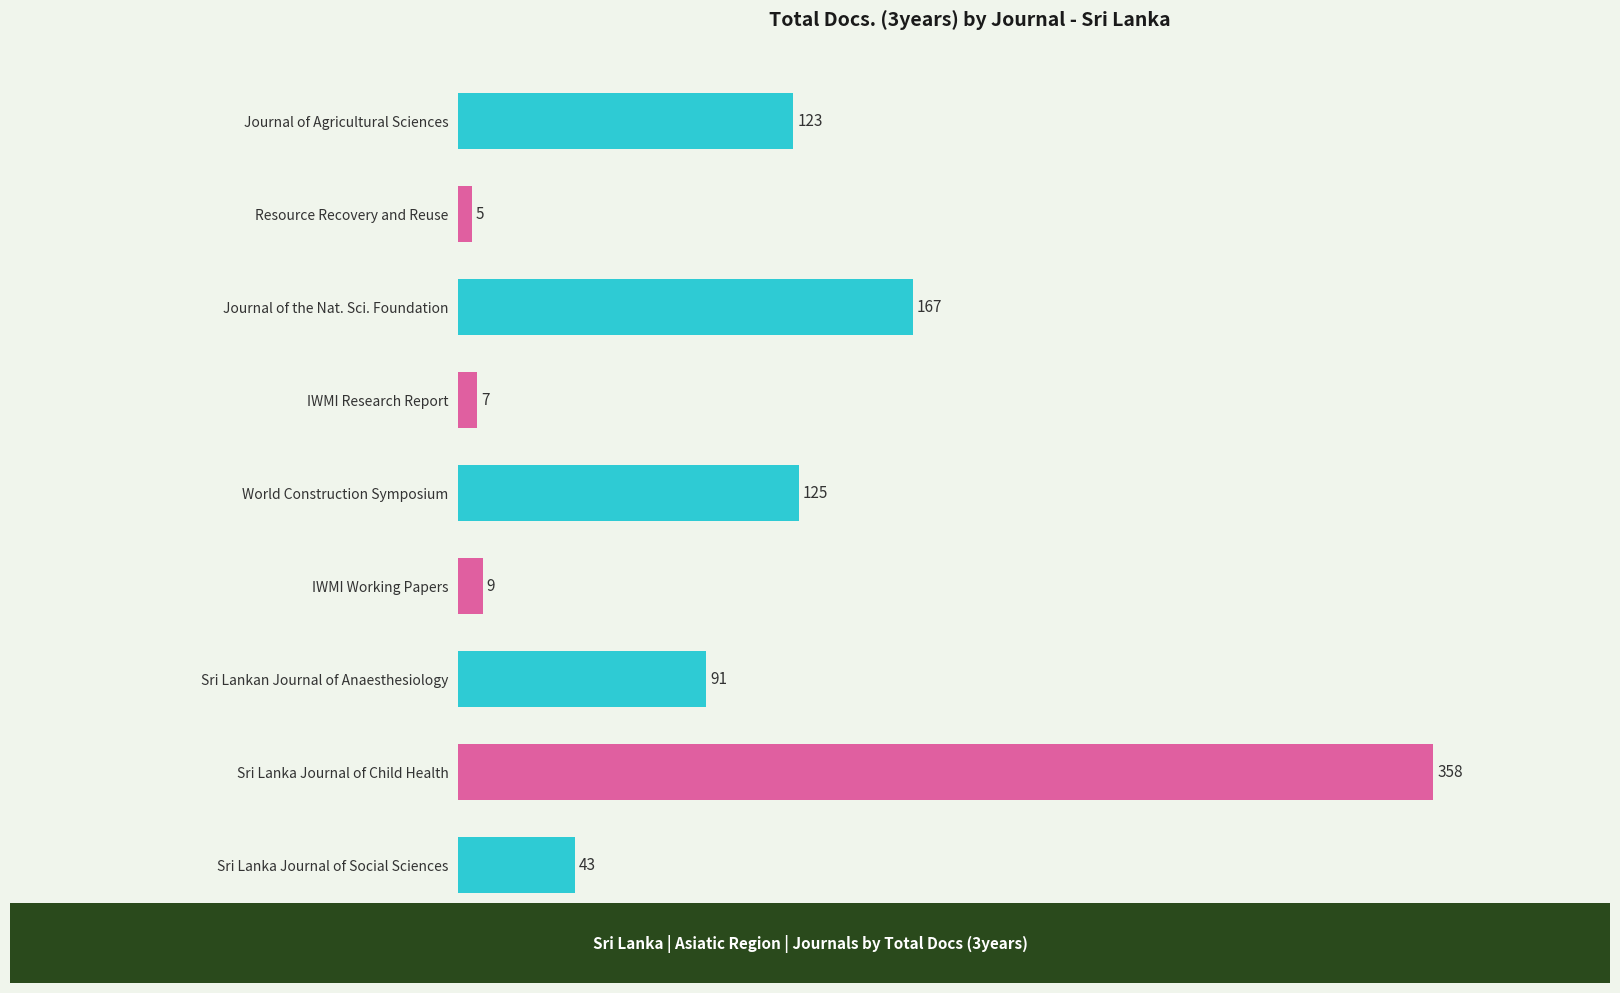

At which label is the value closest to 181?

Journal of the Nat. Sci. Foundation